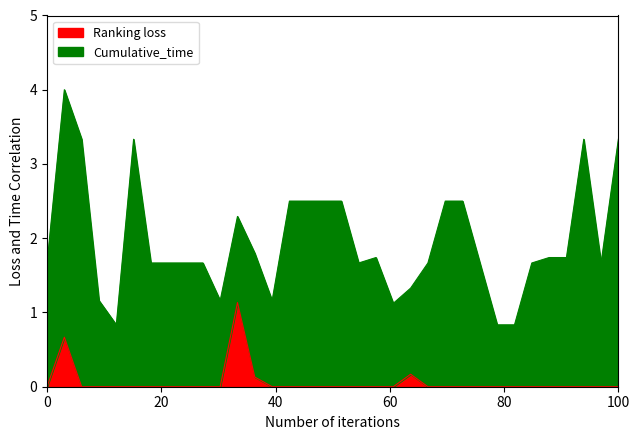

Does the chart have visible grid lines?

No